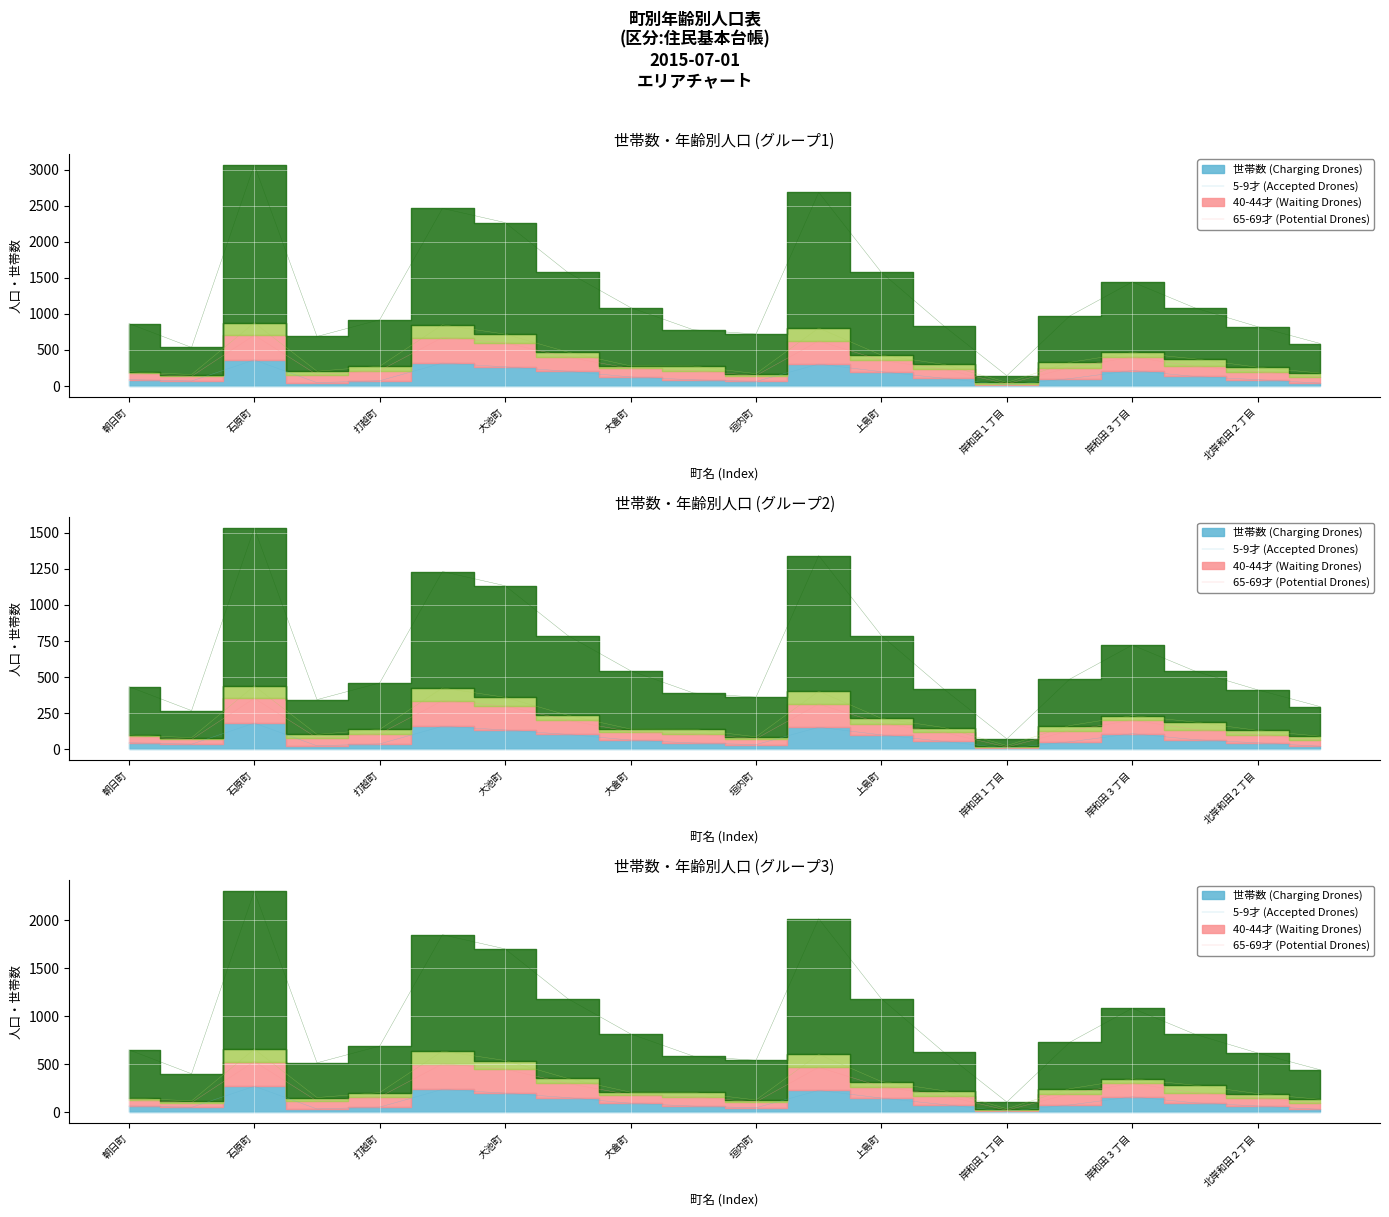

True or false: 世帯数 (Charging) has a value of 1544 at 北岸和田１丁目.

False